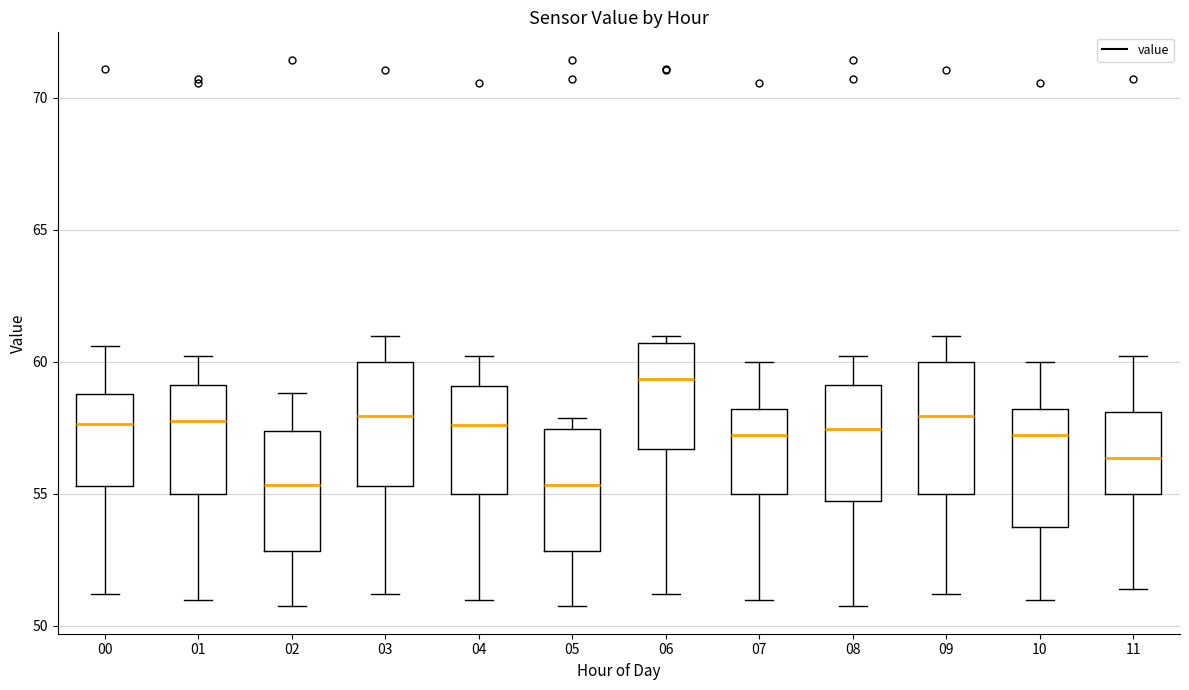

Where does the median line of the box at x = 11 sit on the y-axis? The values are not printed on the chart, so give them approximately, as read against the axis.

56.5